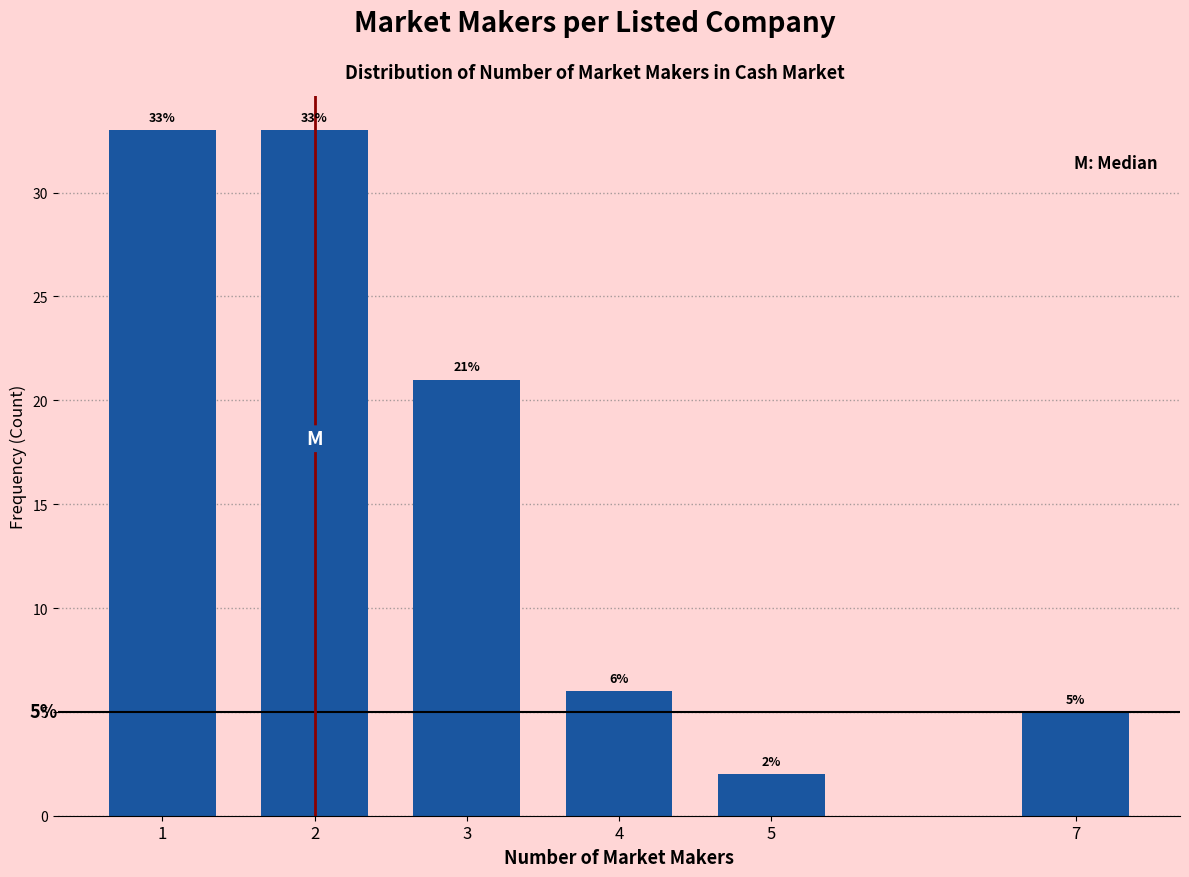

Reading right to left, what are all the values shown in this chart?

7=5	5=2	4=6	3=21	2=33	1=33